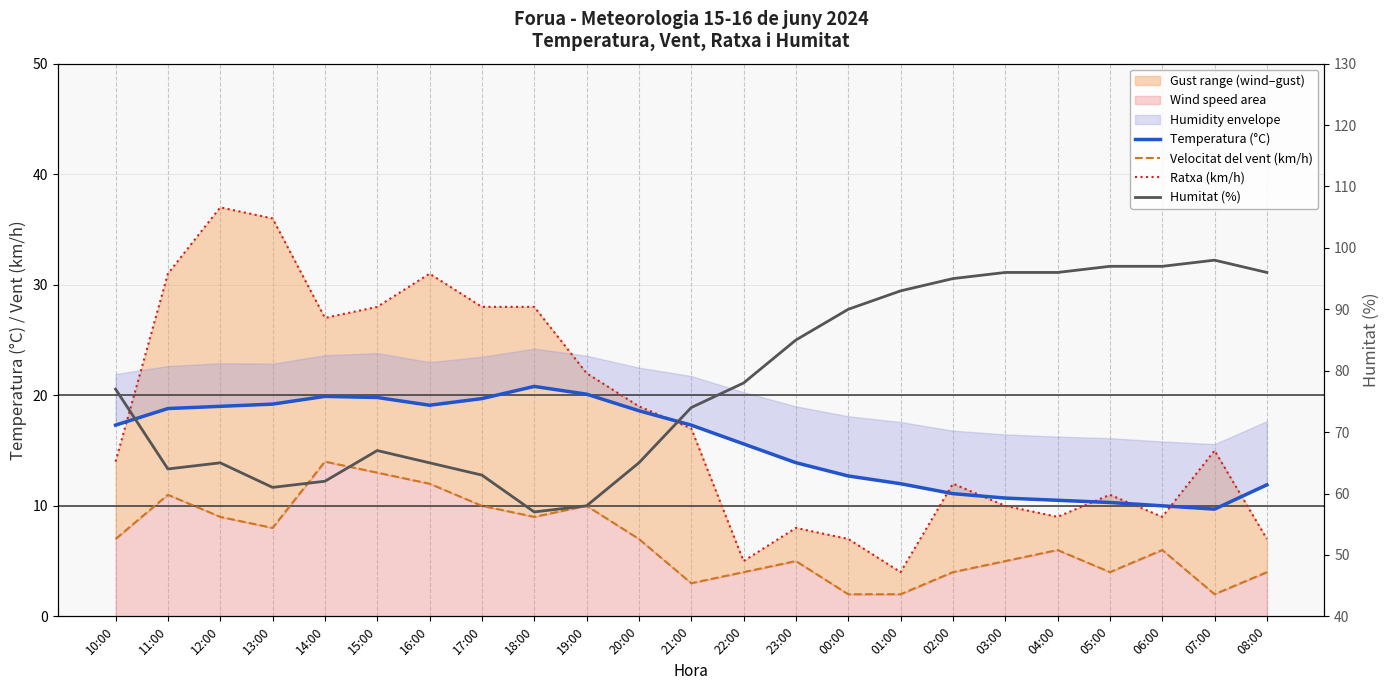

Reading right to left, extract all data points from this chart.

Temperatura (°C): 08:00=11.9	07:00=9.7	06:00=10.0	05:00=10.3	04:00=10.5	03:00=10.7	02:00=11.1	01:00=12.0	00:00=12.7	23:00=13.9	22:00=15.6	21:00=17.3	20:00=18.6	19:00=20.1	18:00=20.8	17:00=19.7	16:00=19.1	15:00=19.8	14:00=19.9	13:00=19.2	12:00=19.0	11:00=18.8	10:00=17.3
Velocitat del vent (km/h): 08:00=4.0	07:00=2.0	06:00=6.0	05:00=4.0	04:00=6.0	03:00=5.0	02:00=4.0	01:00=2.0	00:00=2.0	23:00=5.0	22:00=4.0	21:00=3.0	20:00=7.0	19:00=10.0	18:00=9.0	17:00=10.0	16:00=12.0	15:00=13.0	14:00=14.0	13:00=8.0	12:00=9.0	11:00=11.0	10:00=7.0
Ratxa (km/h): 08:00=7.0	07:00=15.0	06:00=9.0	05:00=11.0	04:00=9.0	03:00=10.0	02:00=12.0	01:00=4.0	00:00=7.0	23:00=8.0	22:00=5.0	21:00=17.0	20:00=19.0	19:00=22.0	18:00=28.0	17:00=28.0	16:00=31.0	15:00=28.0	14:00=27.0	13:00=36.0	12:00=37.0	11:00=31.0	10:00=14.0
Humitat (%): 08:00=96.0	07:00=98.0	06:00=97.0	05:00=97.0	04:00=96.0	03:00=96.0	02:00=95.0	01:00=93.0	00:00=90.0	23:00=85.0	22:00=78.0	21:00=74.0	20:00=65.0	19:00=58.0	18:00=57.0	17:00=63.0	16:00=65.0	15:00=67.0	14:00=62.0	13:00=61.0	12:00=65.0	11:00=64.0	10:00=77.0